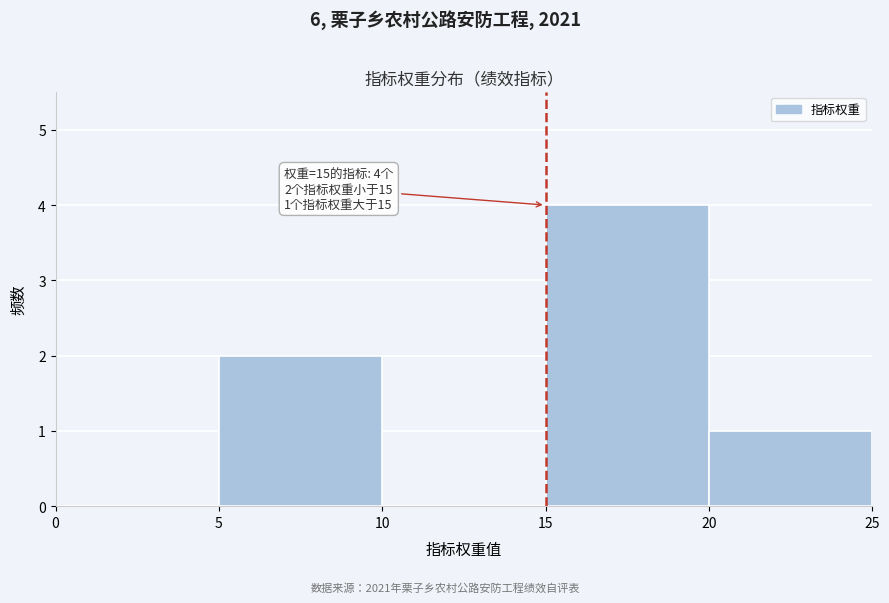

Which range on the x-axis has the tallest bar?

15 to 20